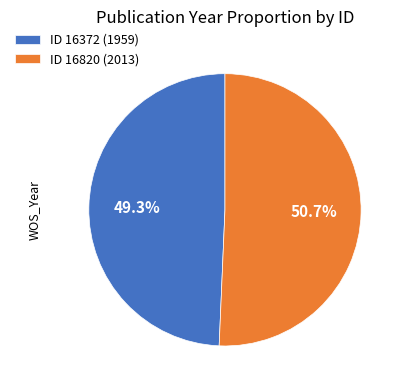

Do ID 16372 (1959) and ID 16820 (2013) together represent more than half of the pie?

Yes